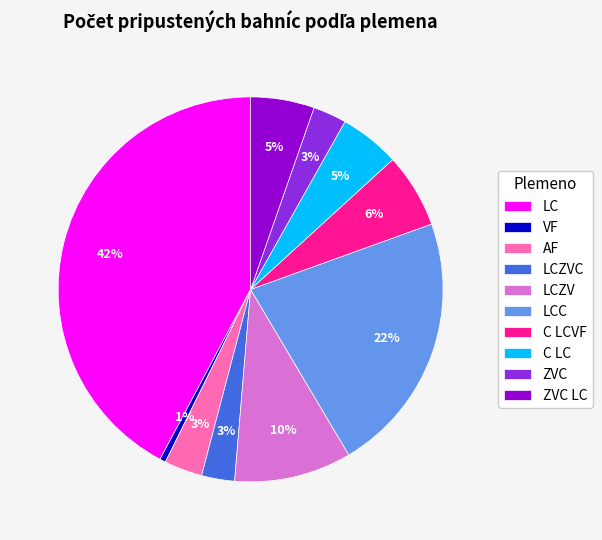

Approximately how many times larger is the value at C LCVF compared to AF?

2.0